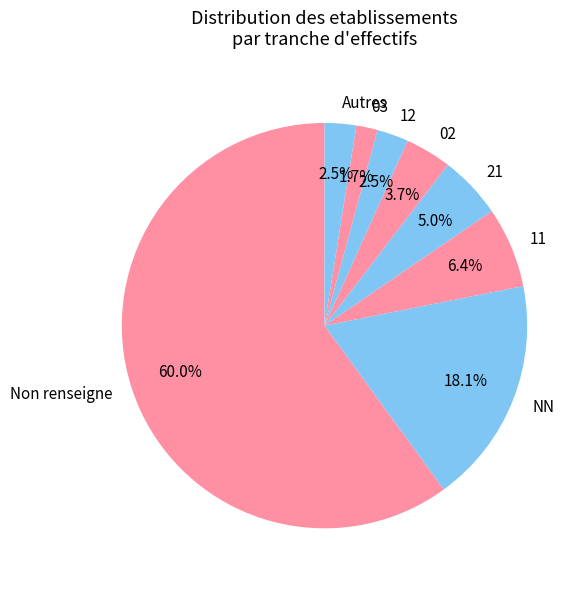

To the nearest percent, what portion does 11 represent?

6%